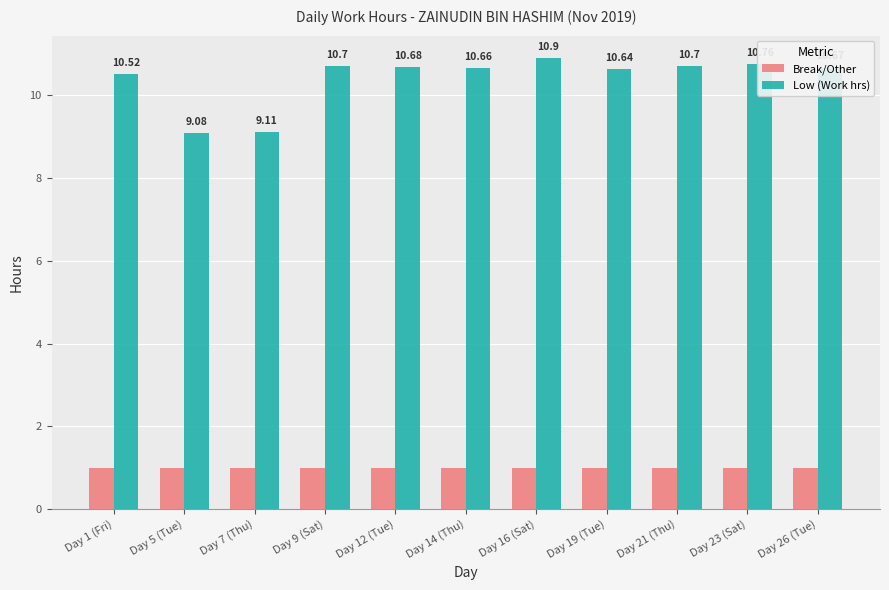

How many distinct data groups are displayed?

2